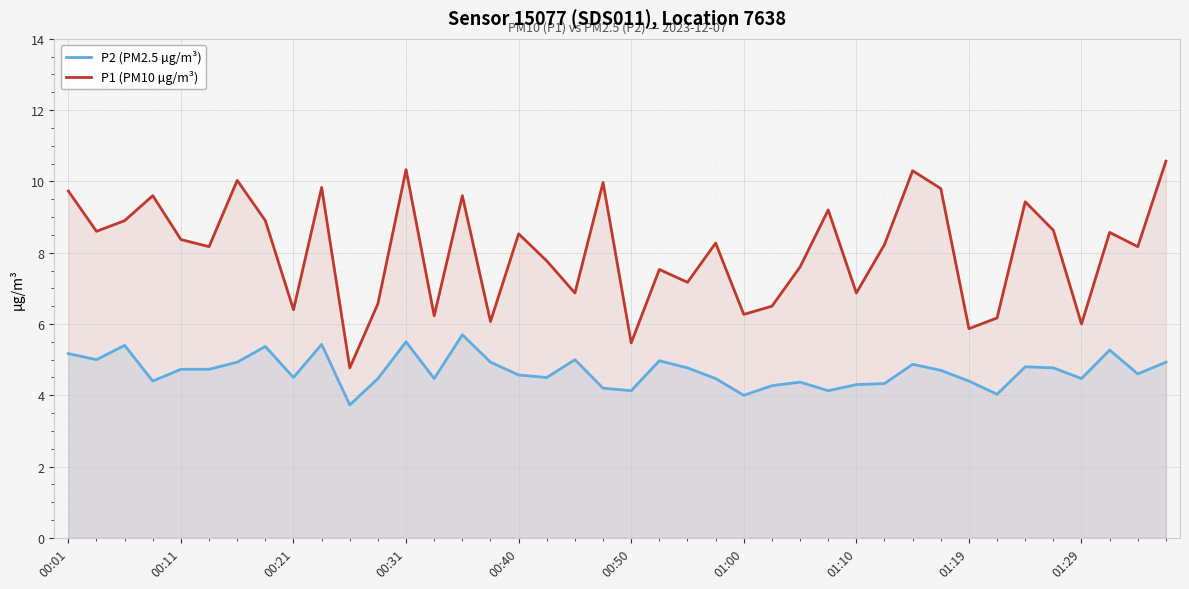

What is the highest value of the P1 (PM10 µg/m³) series?

10.6